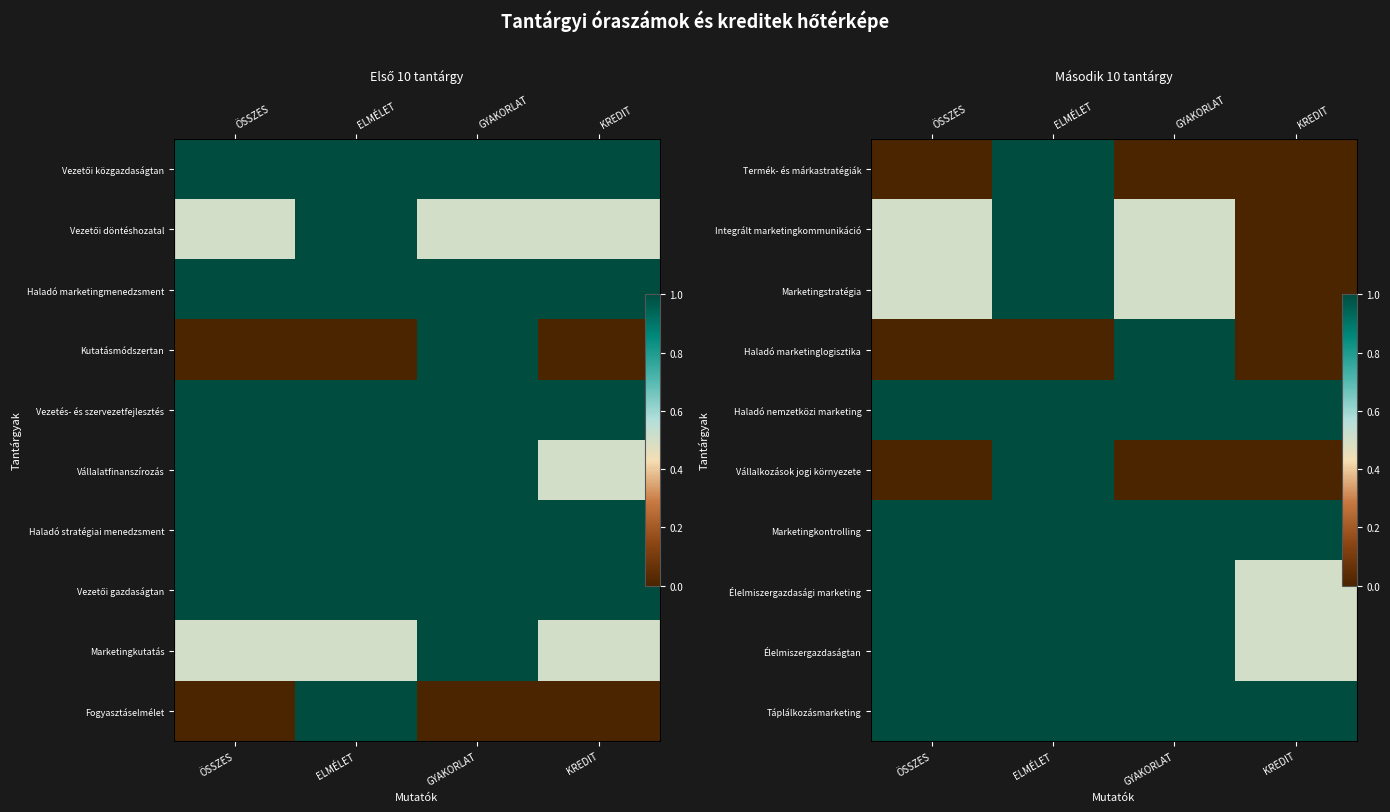

List the series in order of their peak value, highest first.

Termék- és márkastratégiák, Integrált marketingkommunikáció, Marketingstratégia, Haladó marketinglogisztika, Haladó nemzetközi marketing, Vállalkozások jogi környezete, Marketingkontrolling, Élelmiszergazdasági marketing, Élelmiszergazdaságtan, Táplálkozásmarketing